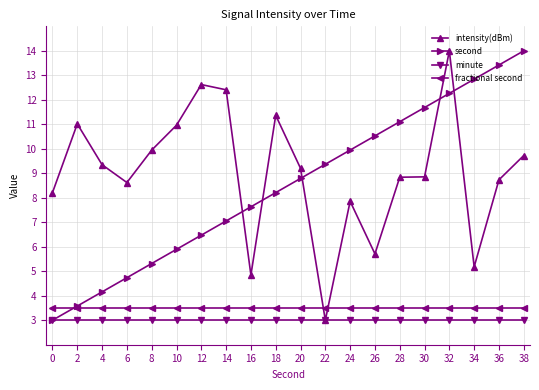

What is the total value across all series at 6?

19.9